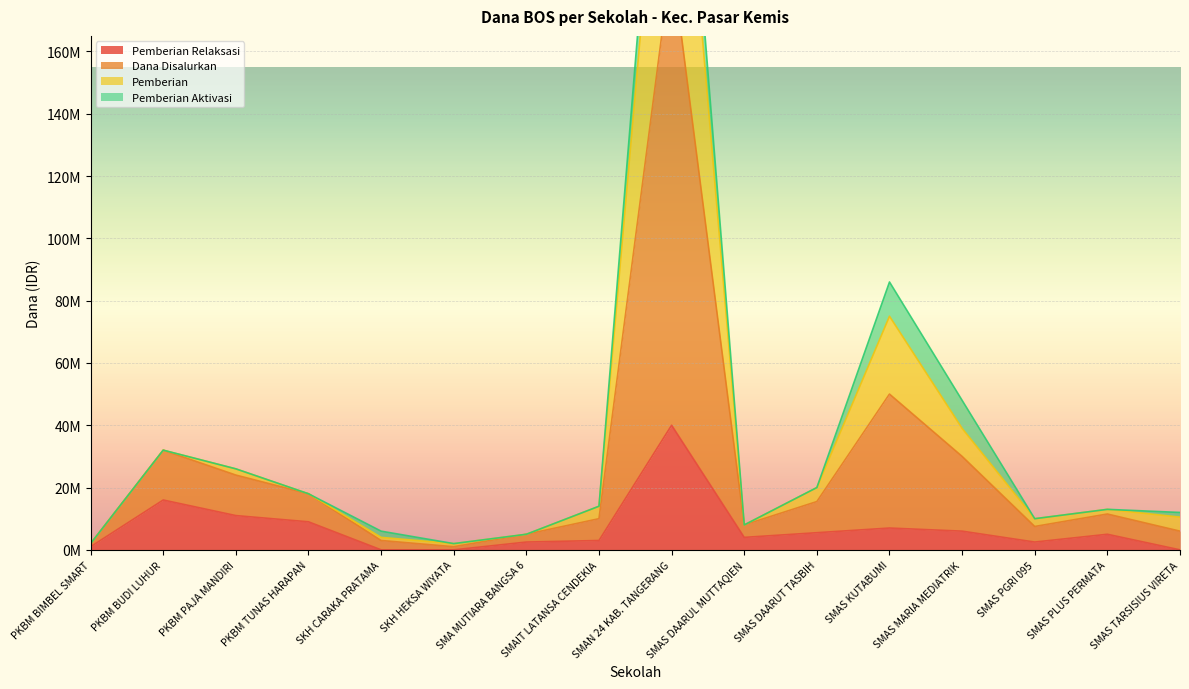

True or false: Pemberian Relaksasi has a value of 40000000 at SMAN 24 KAB. TANGERANG.

True